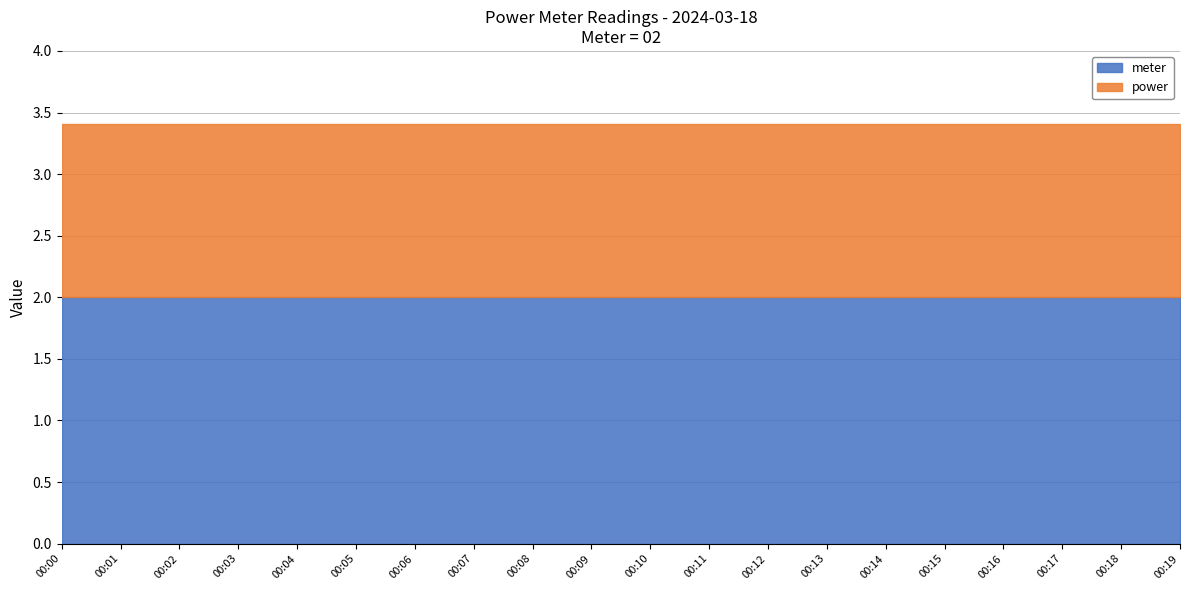

What is the value of the meter point at the 12th from the left?

2.0